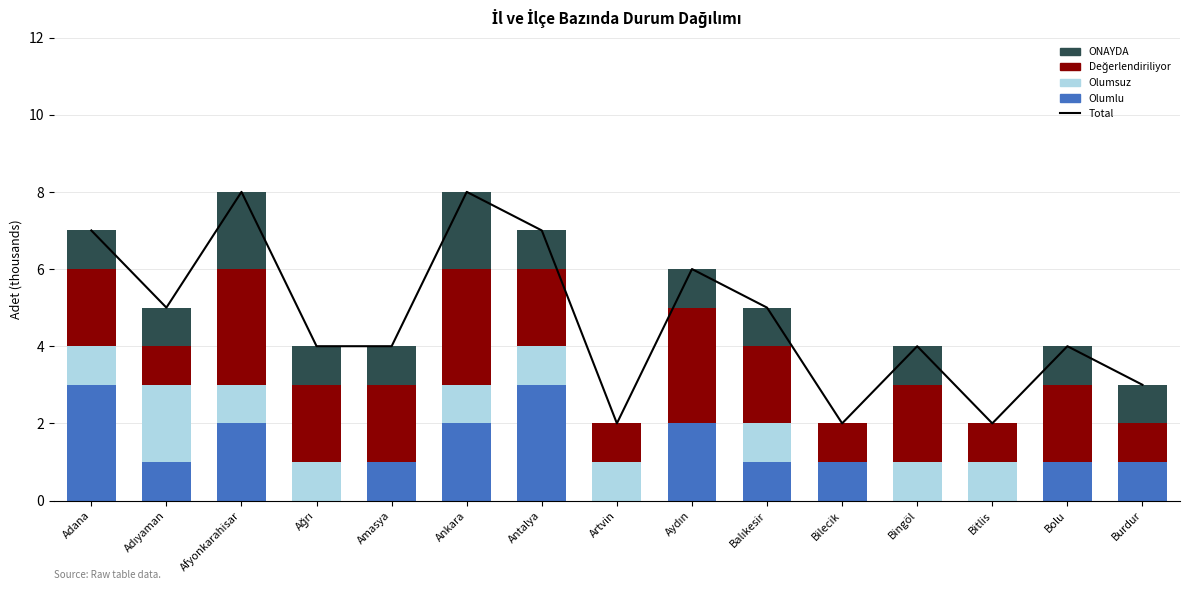

The value of ONAYDA at Antalya is 1. True or false?

True